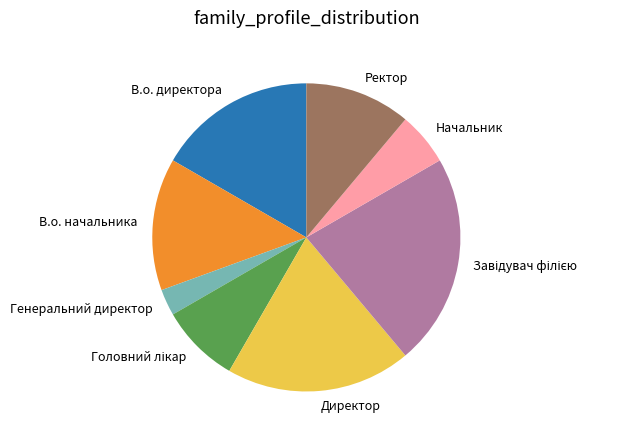

Is the sum of Ректор and Начальник greater than half?

No